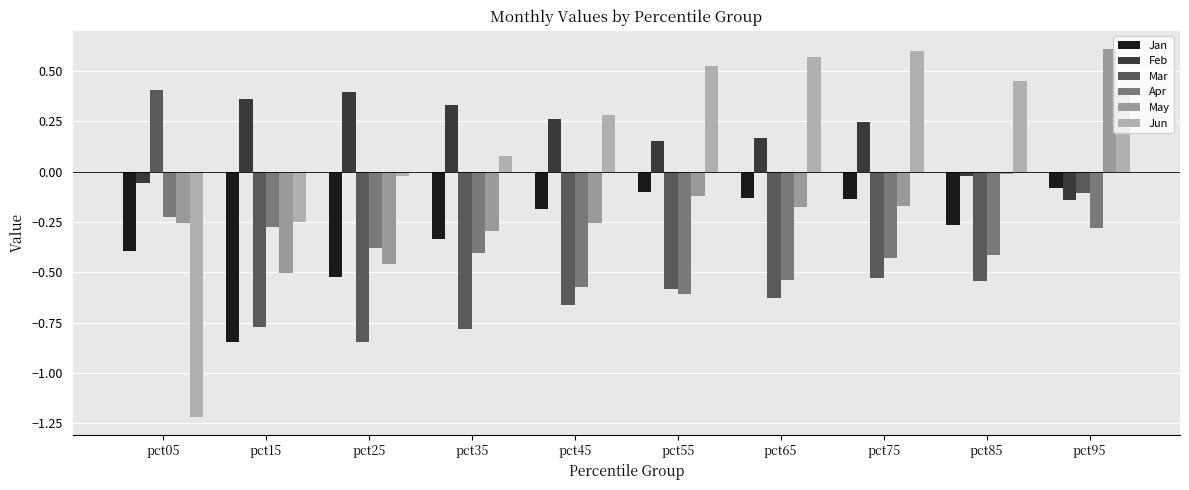

How many data points in May are less than 0?

9